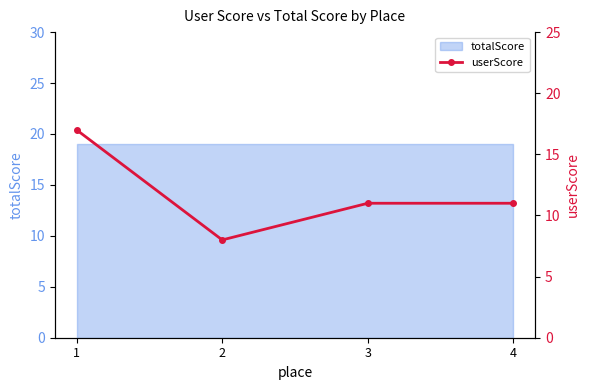

What is the value of the 1st point from the left?

17